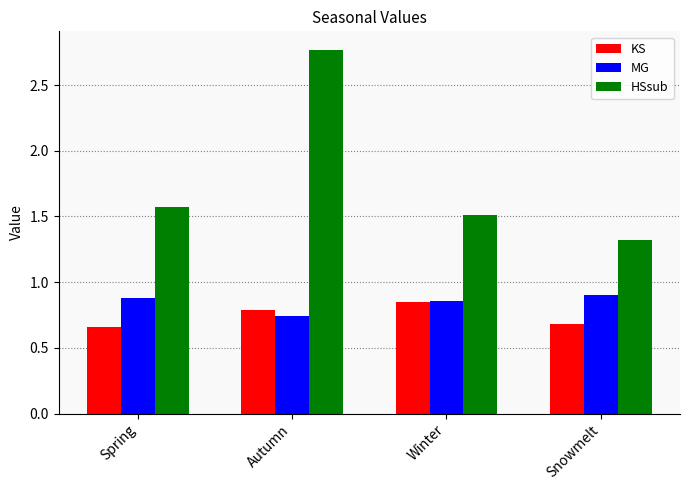

The MG series shows 0.4 at Autumn. True or false?

False